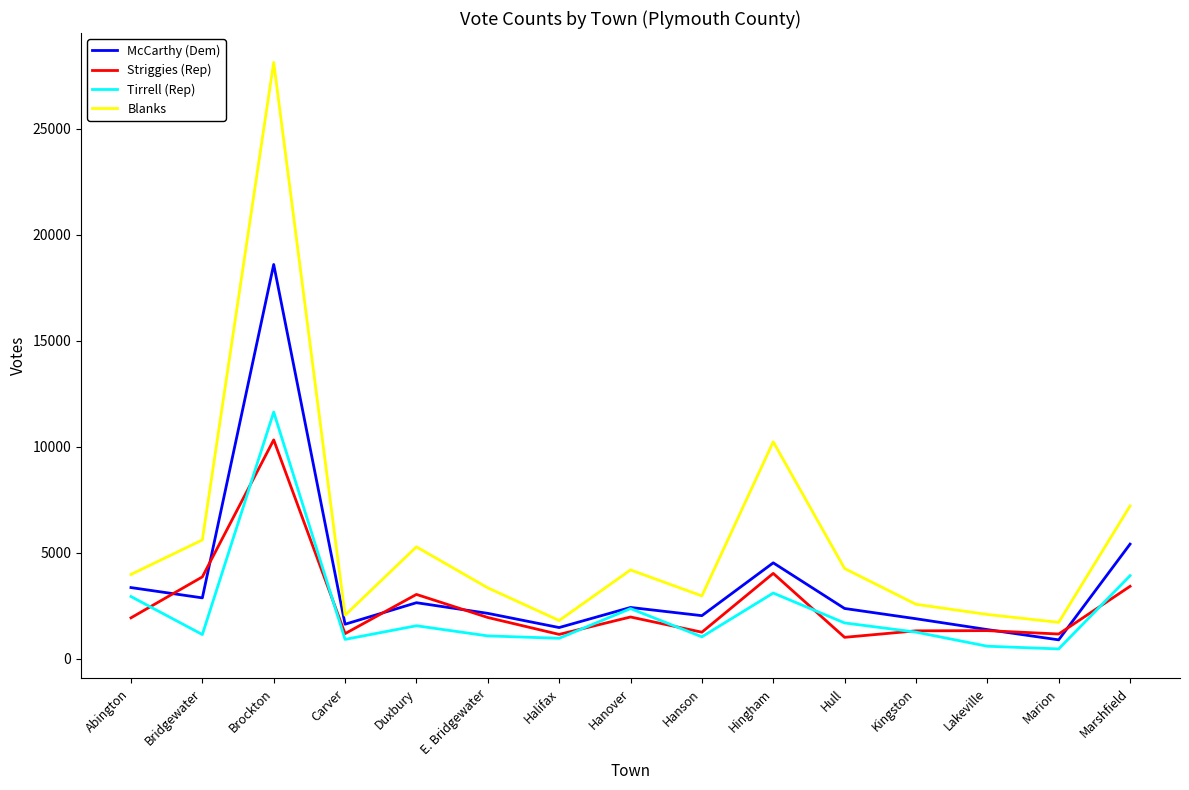

The Striggies (Rep) series shows 1004 at Hull. True or false?

True